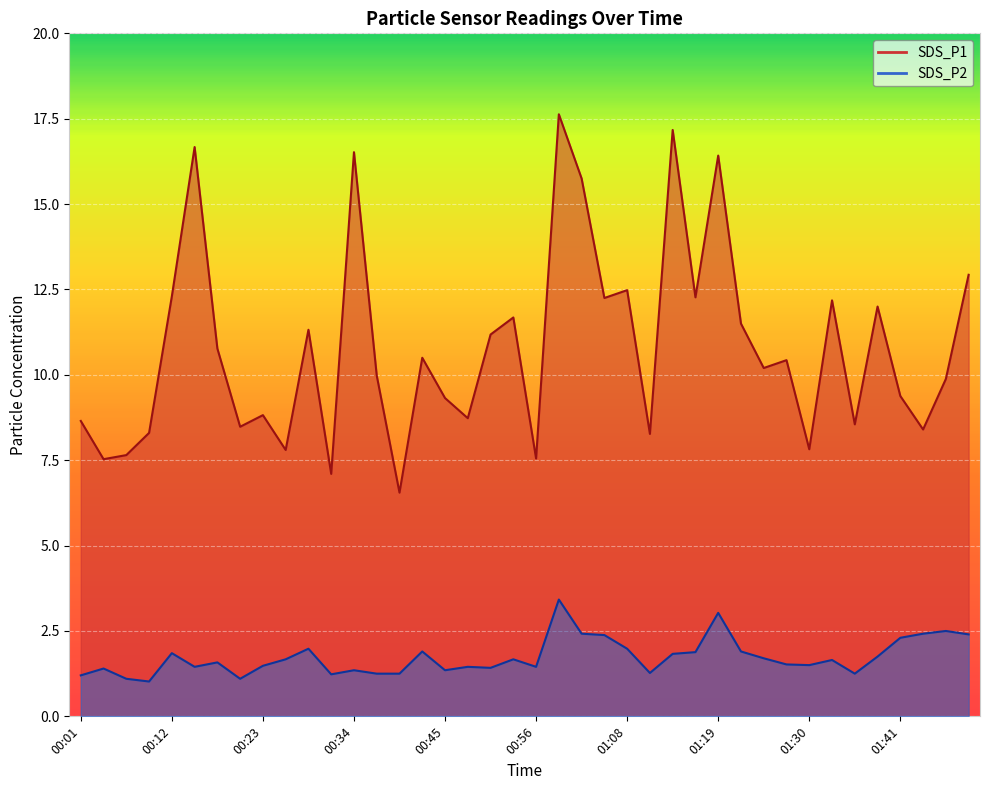

Reading right to left, transcribe all the data shown in this chart.

SDS_P1: 12.9	9.9	8.4	9.4	12.0	8.6	12.2	7.8	10.4	10.2	11.5	16.4	12.3	17.2	8.3	12.5	12.2	15.8	17.6	7.5	11.7	11.2	8.7	9.3	10.5	6.5	10.0	16.5	7.1	11.3	7.8	8.8	8.5	10.8	16.7	12.3	8.3	7.7	7.5	8.7
SDS_P2: 2.4	2.5	2.4	2.3	1.8	1.2	1.6	1.5	1.5	1.7	1.9	3.0	1.9	1.8	1.3	2.0	2.4	2.4	3.4	1.4	1.7	1.4	1.4	1.4	1.9	1.2	1.2	1.4	1.2	2.0	1.7	1.5	1.1	1.6	1.4	1.9	1.0	1.1	1.4	1.2